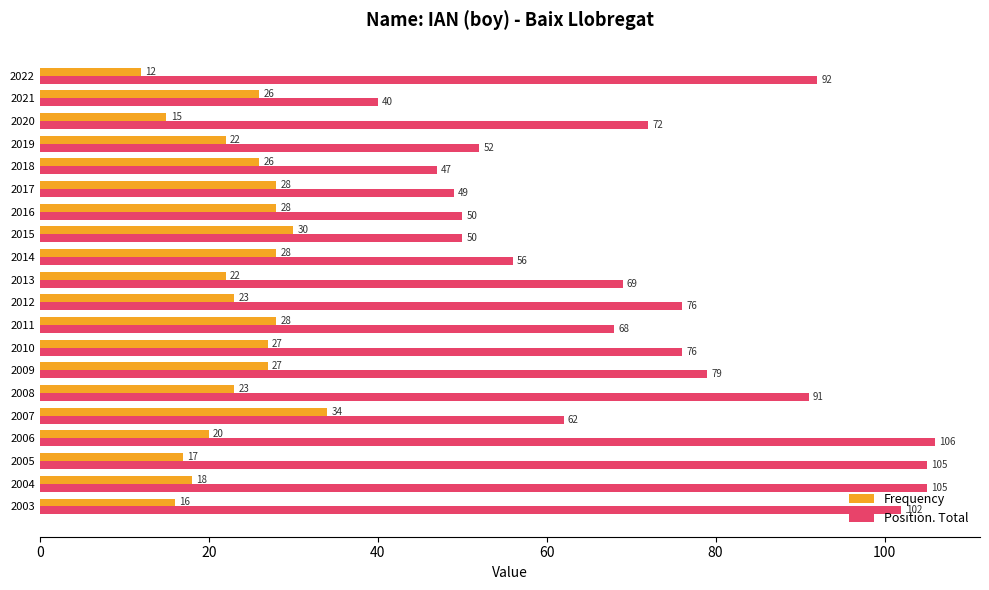

Is it true that Position. Total equals 49 at 2017?

True